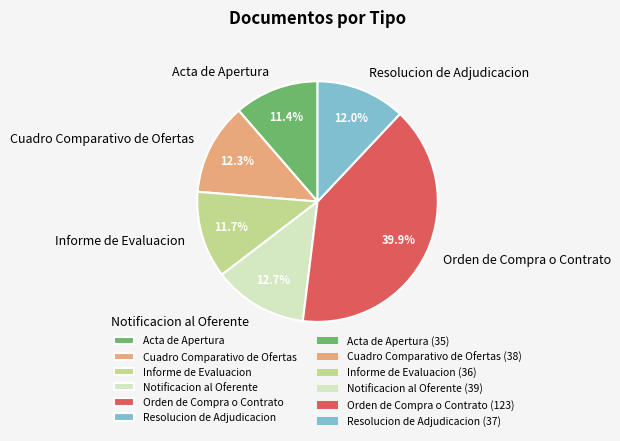

Does Informe de Evaluacion represent more than half of the total?

No